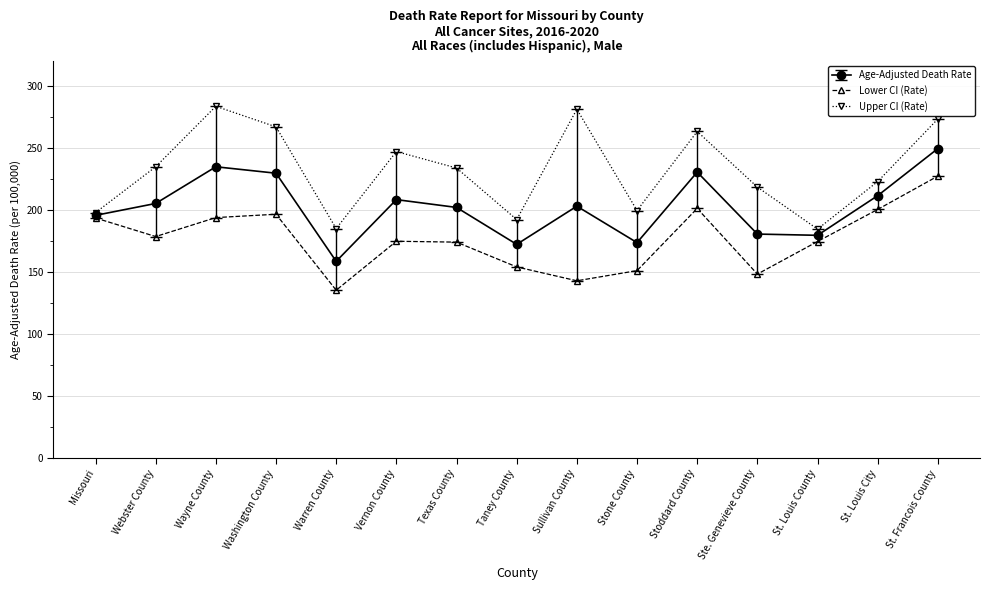

Which series changed the most between Wayne County and Ste. Genevieve County?

Upper CI (Rate)